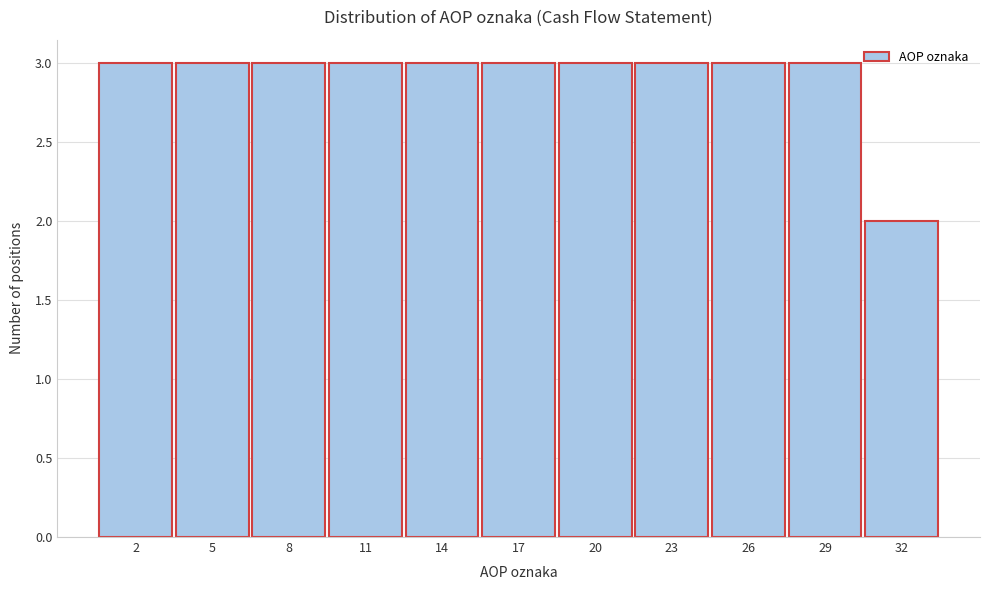

Reading left to right, transcribe this chart: for each bar, give the range it covers on the x-axis and its height. The values are not printed on the chart, so give them approximately, as read against the axis.

0.5 to 3.5: 3
3.5 to 6.5: 3
6.5 to 9.5: 3
9.5 to 12.5: 3
12.5 to 15.5: 3
15.5 to 18.5: 3
18.5 to 21.5: 3
21.5 to 24.5: 3
24.5 to 27.5: 3
27.5 to 30.5: 3
30.5 to 33.5: 2